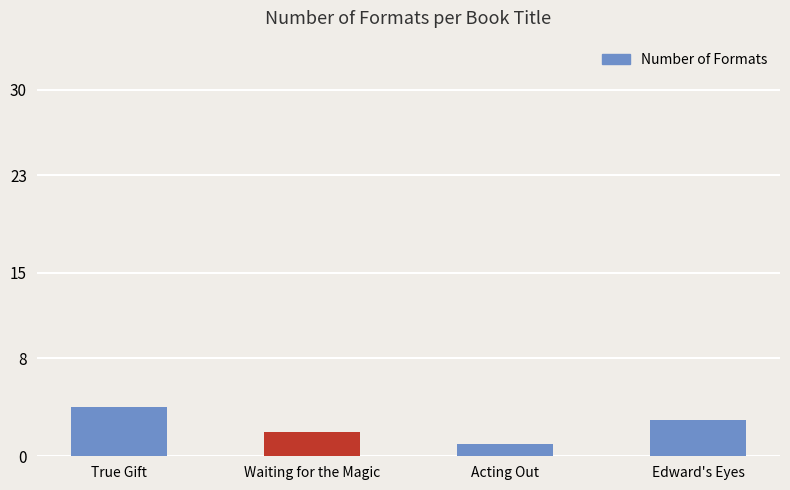

Rank the categories by value from lowest to highest.

Acting Out, Waiting for the Magic, Edward's Eyes, True Gift